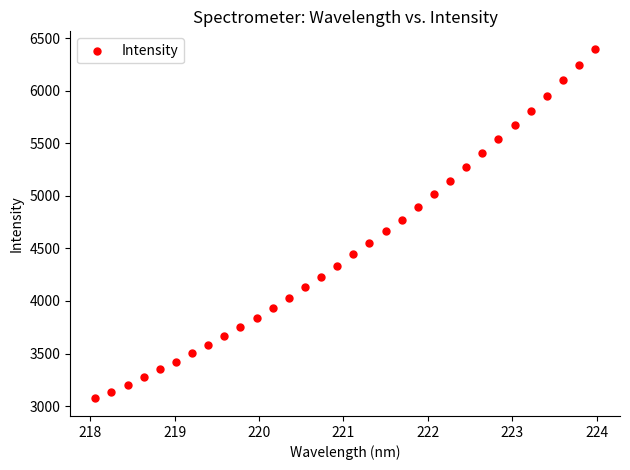

What is the range of X values (max minus min)?

5.9